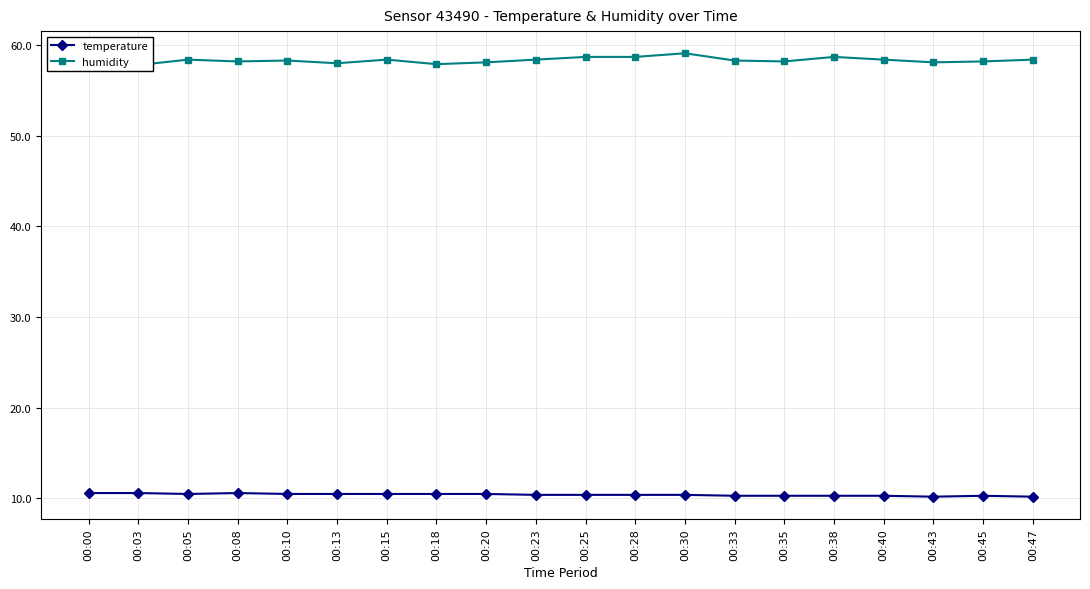

What is the difference between the maximum and second lowest values in the temperature series?

0.4